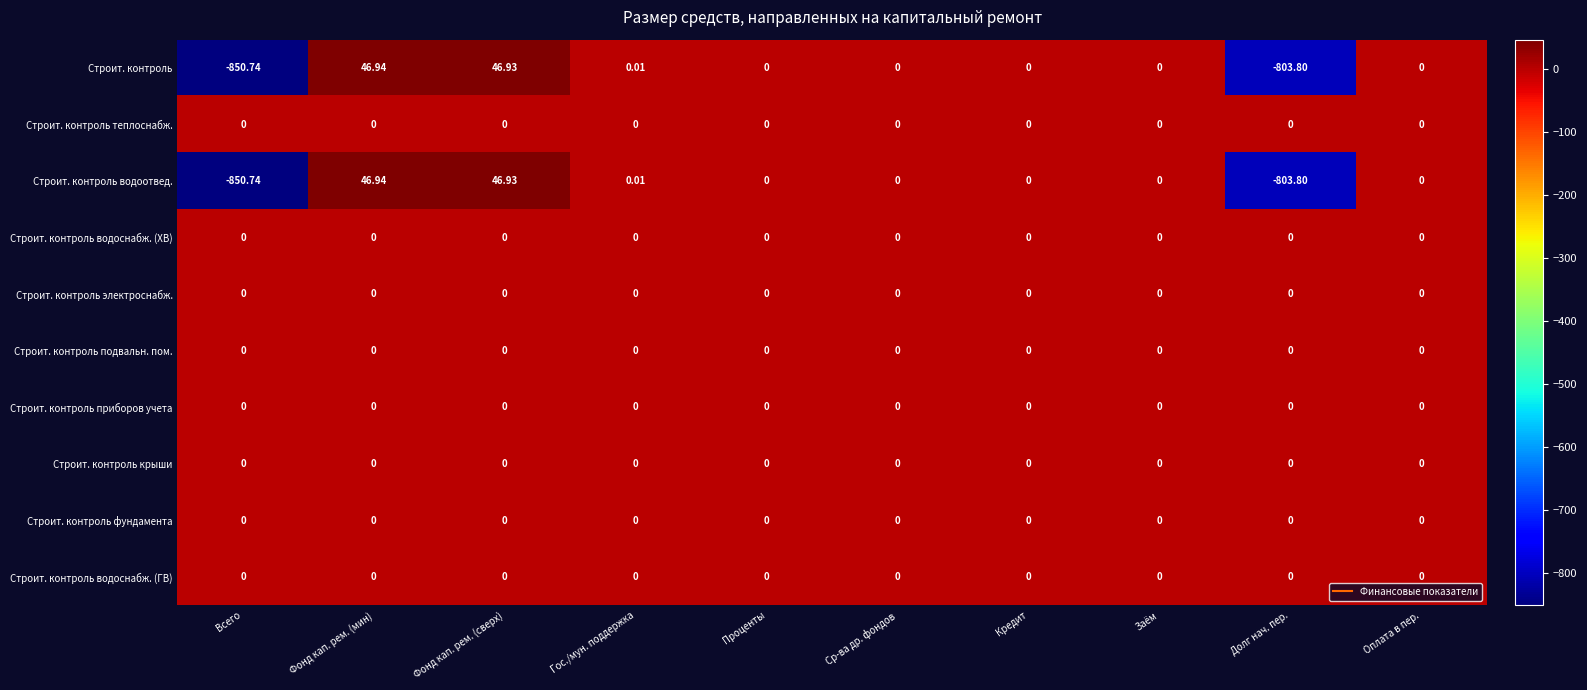

Which label corresponds to the largest value in the chart?

Фонд кап. рем. (мин)